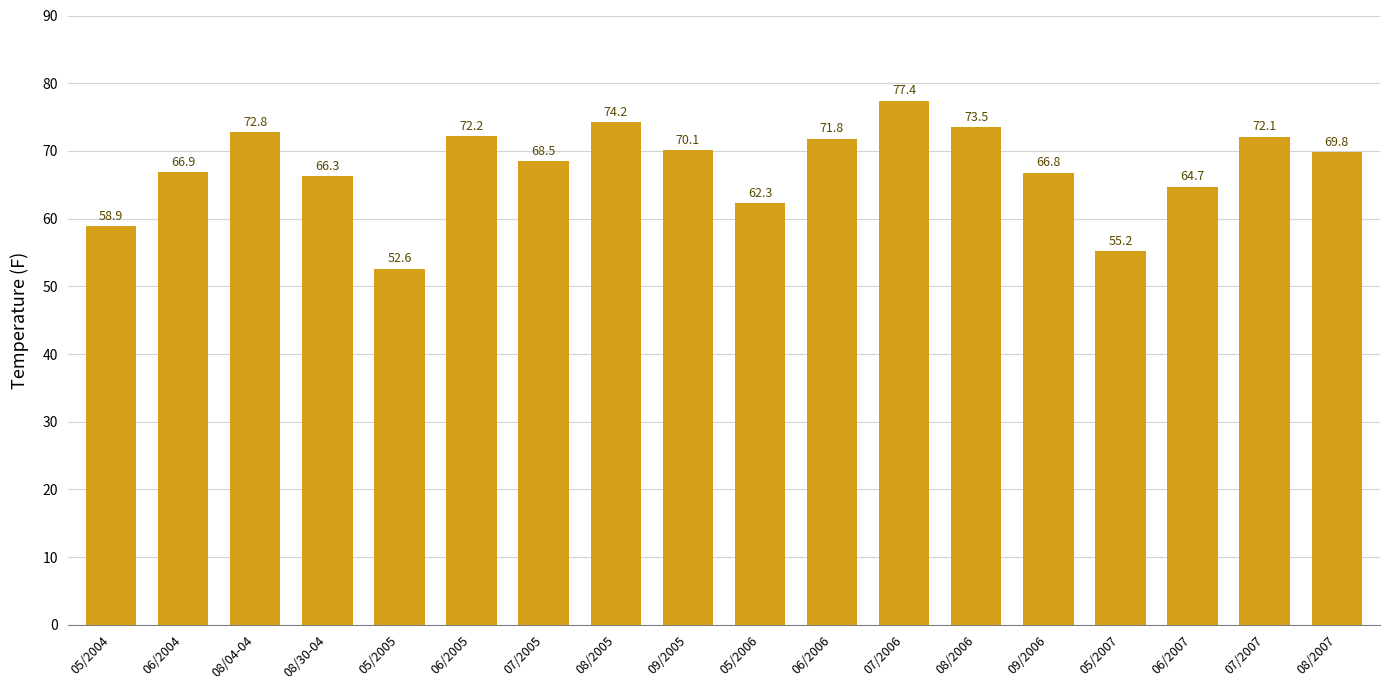

How many data points does each series have?

18